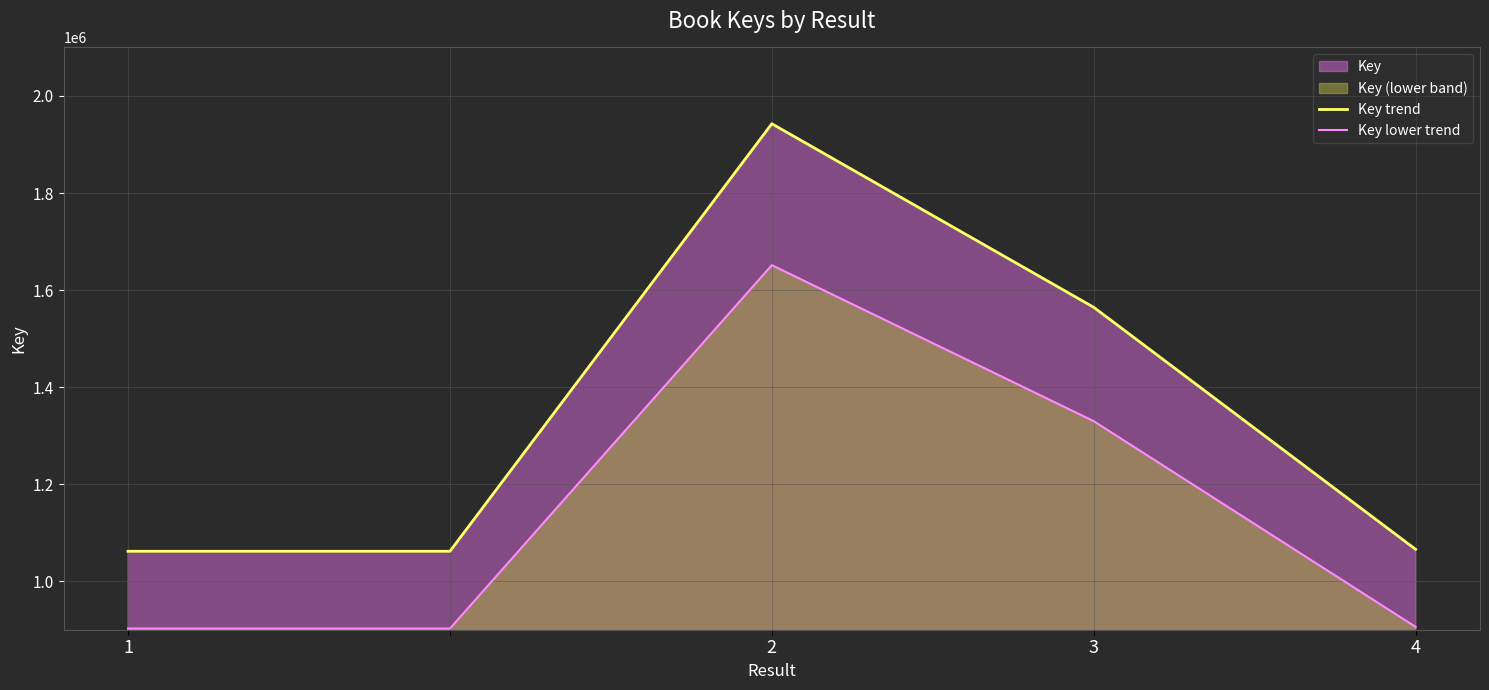

What is the average value of the Key trend series?

1339245.8